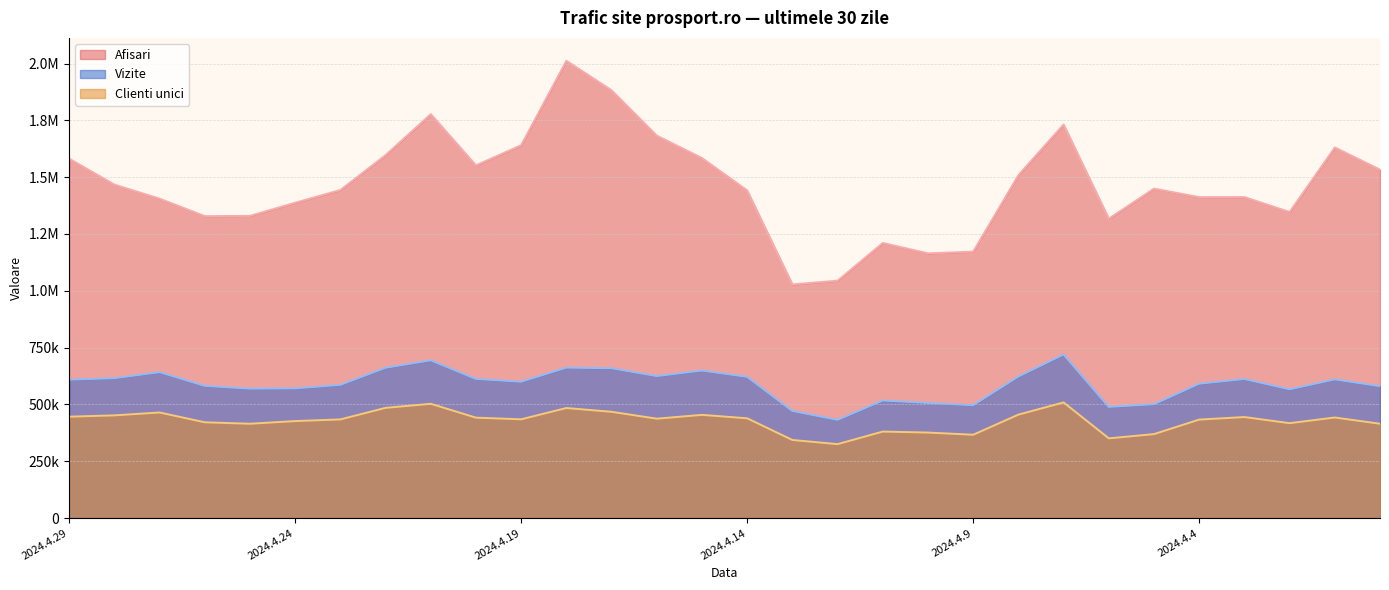

Which series has the largest range (max minus min)?

Afisari